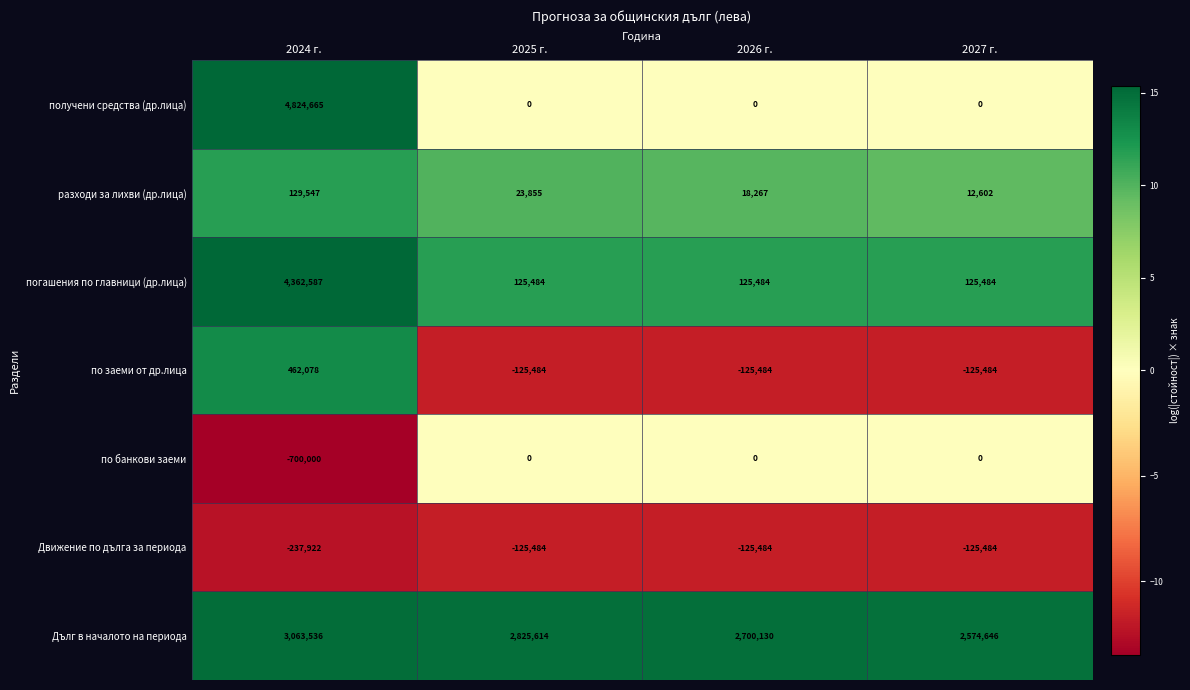

Which series has the widest spread of values?

получени средства (др.лица)